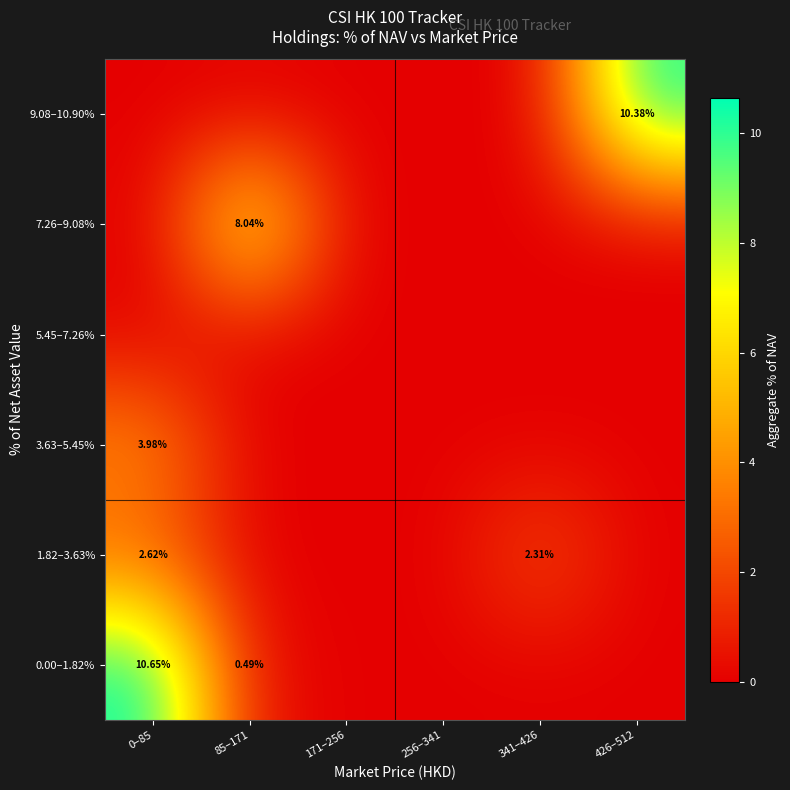

How many data points in 7.26–9.08% are above 0?

1